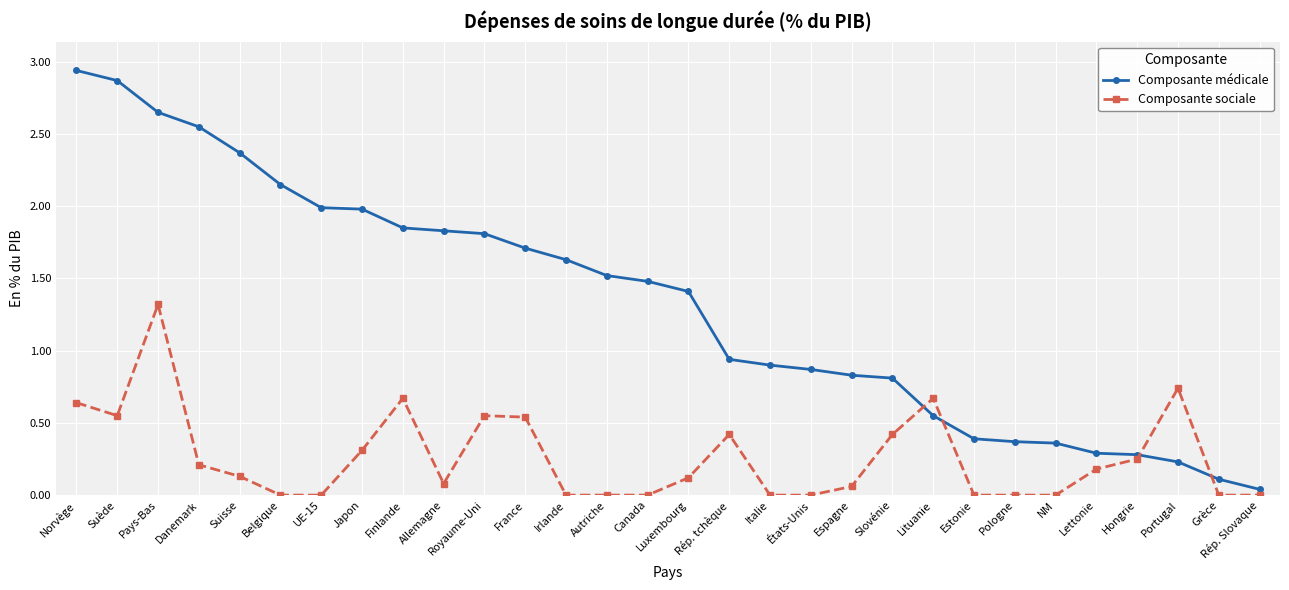

What is the sum of the Composante médicale values at Irlande and Pologne?

2.0